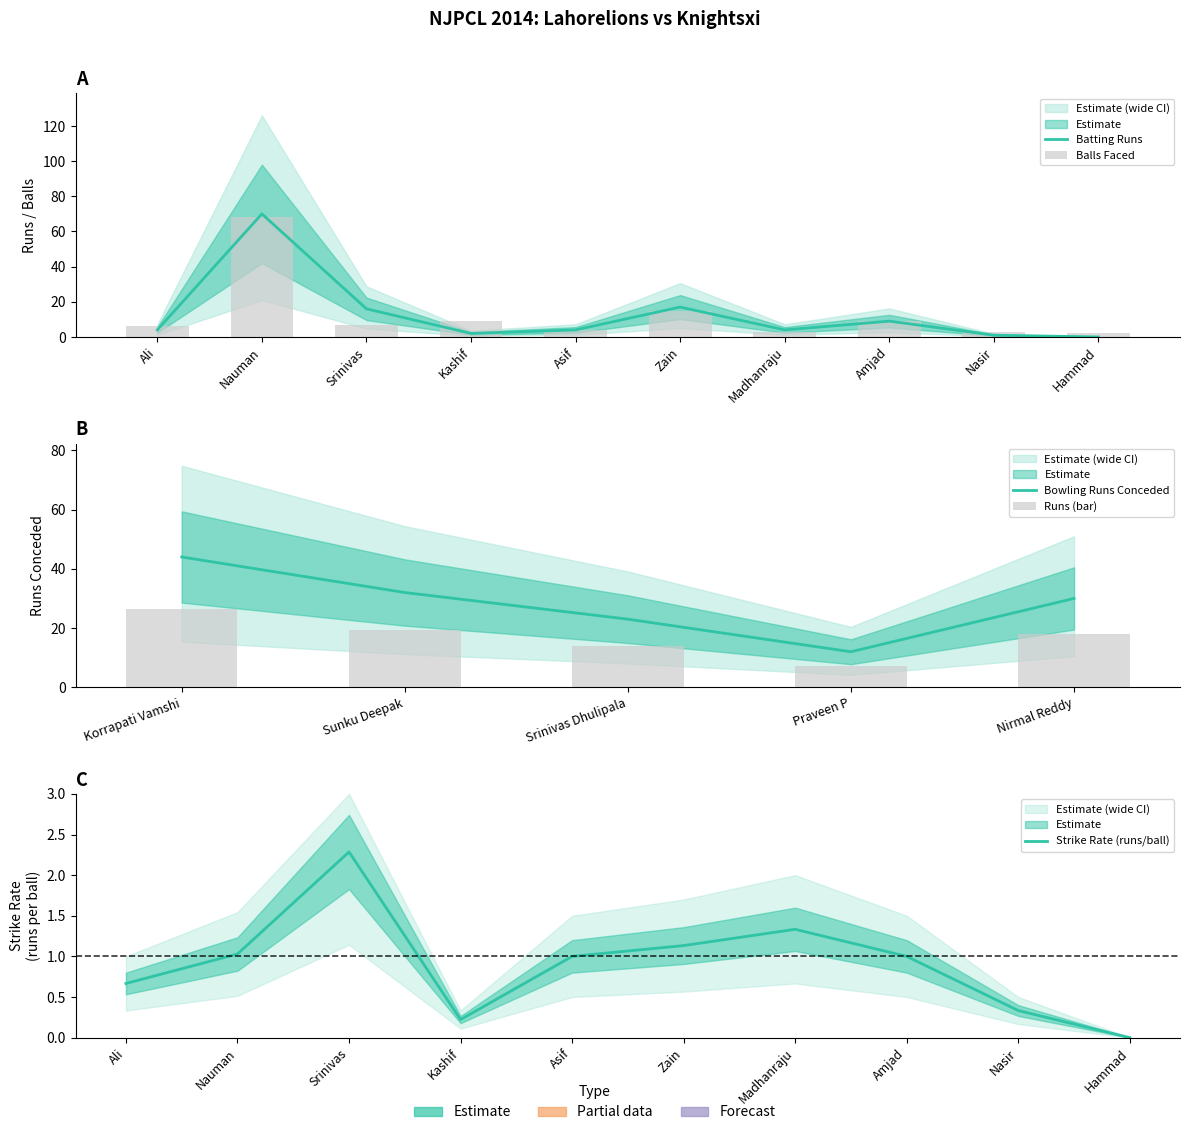

The Lahorelions series shows 9 at Amjad Khan. True or false?

True